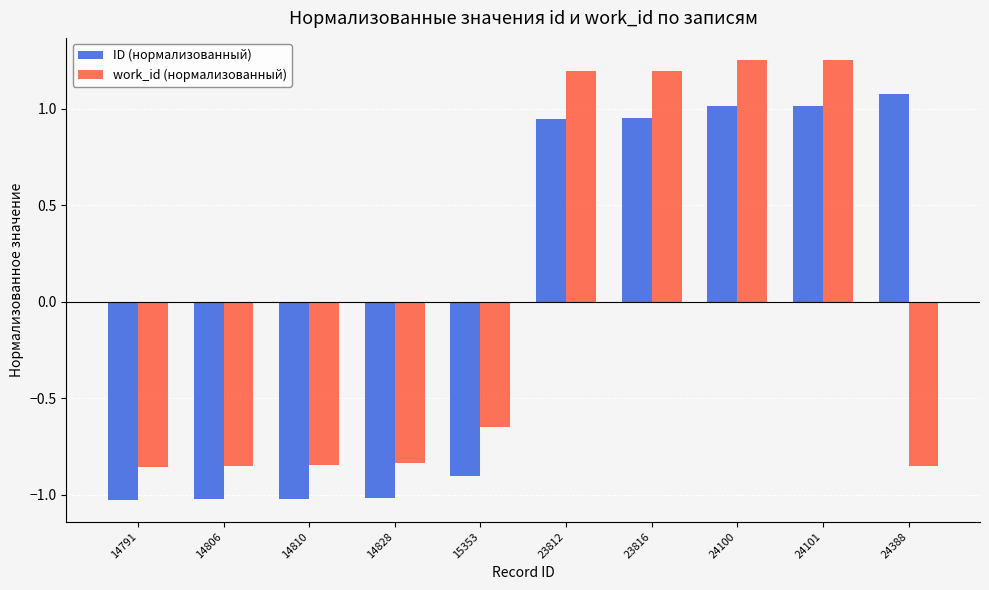

At which label does ID (нормализованный) first exceed 0?

23812